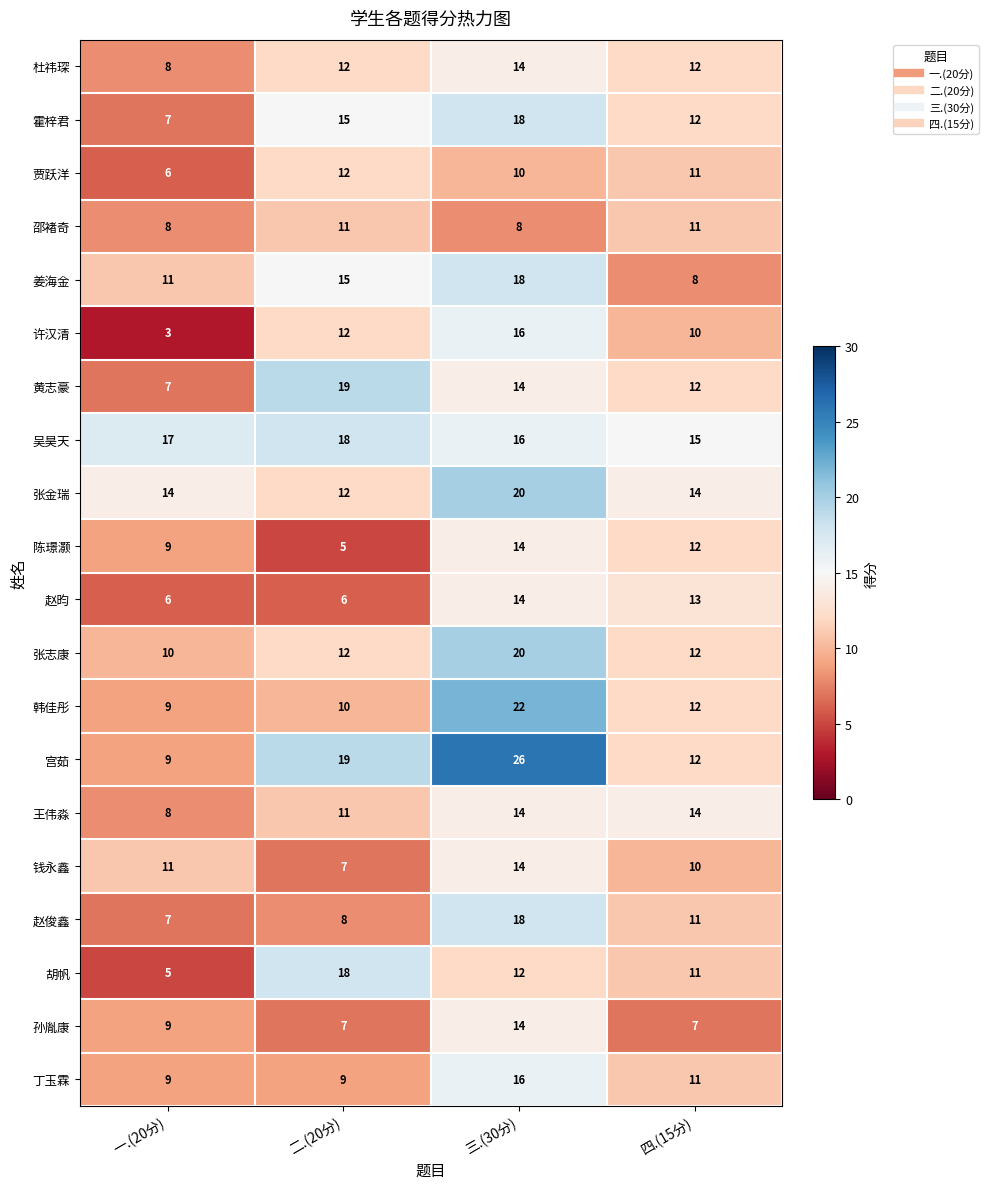

Is the value of 王伟淼 at 二.(20分) greater than the value of 赵俊鑫 at 三.(30分)?

No